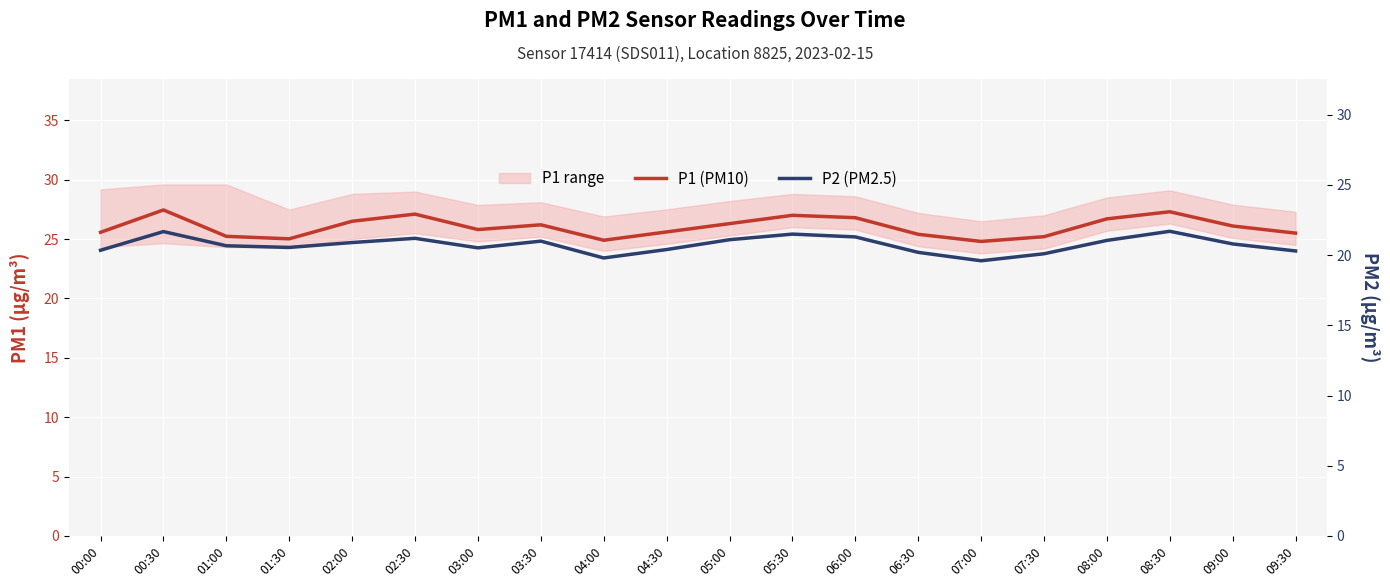

What is the label of the 16th point from the left?

07:30